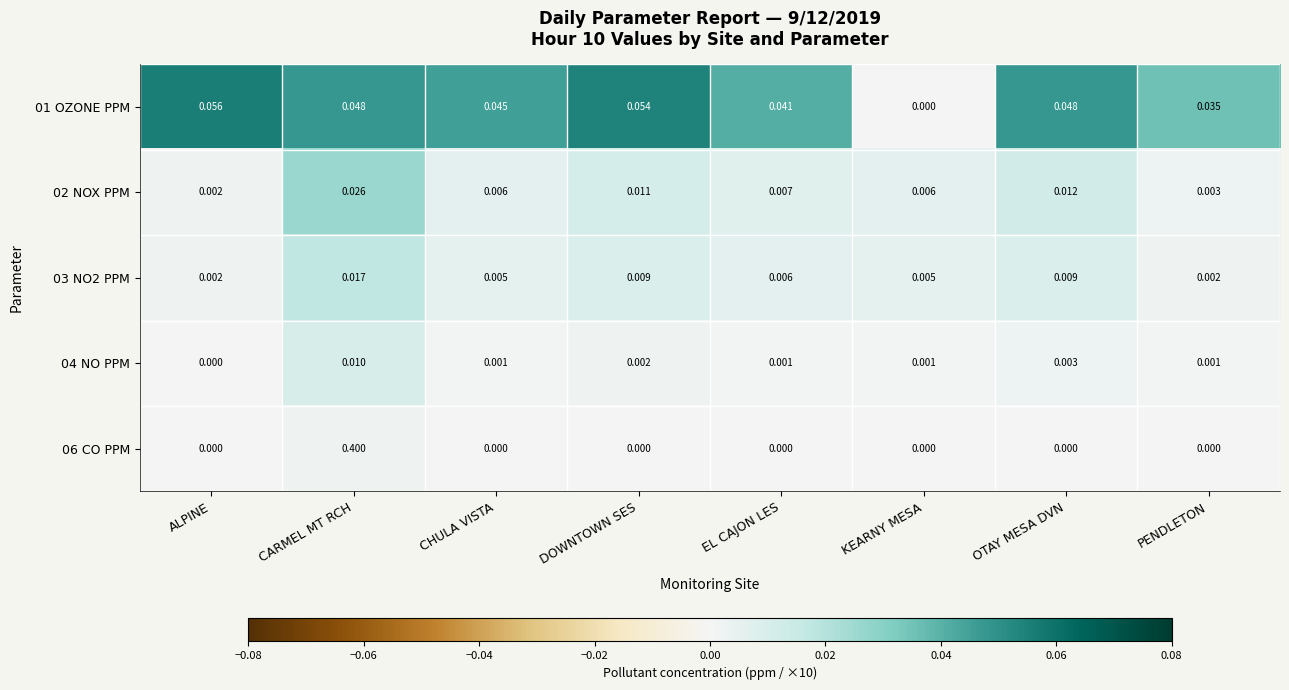

Is the value of 02 NOX PPM at OTAY MESA DVN greater than the value of 06 CO PPM at DOWNTOWN SES?

Yes